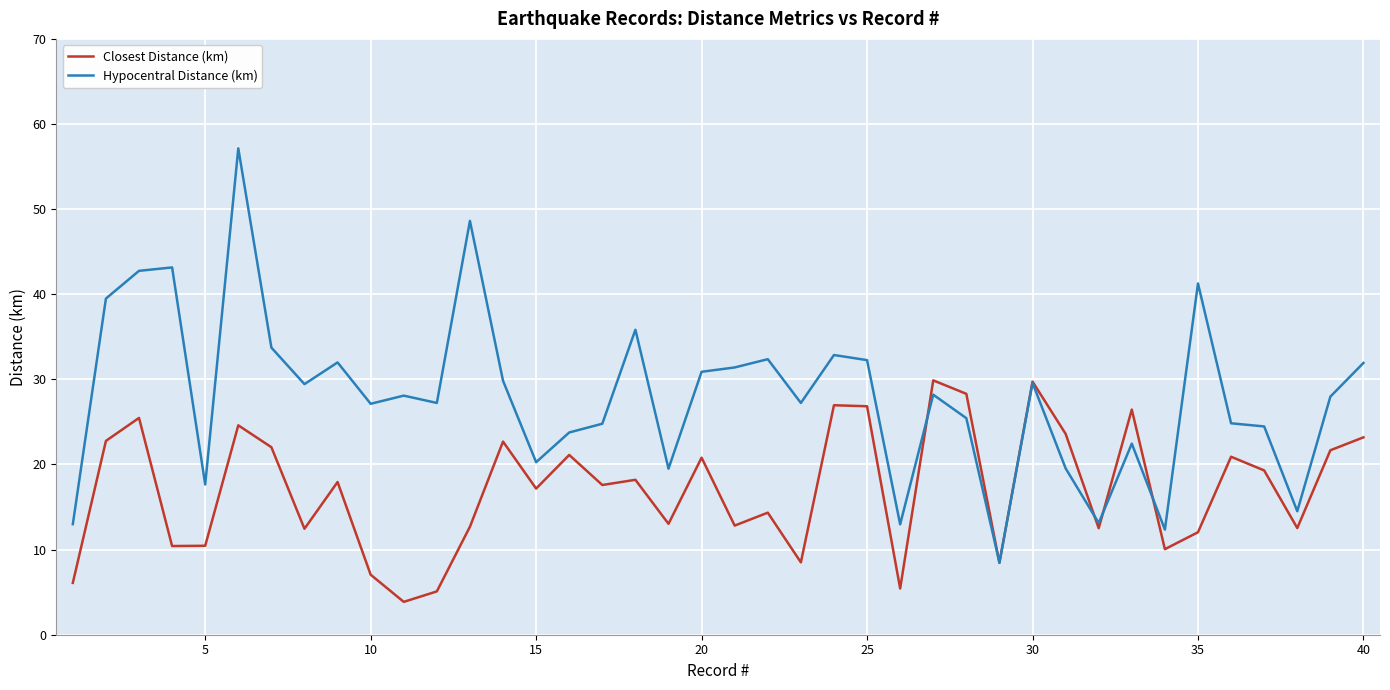

How many distinct data groups are displayed?

2